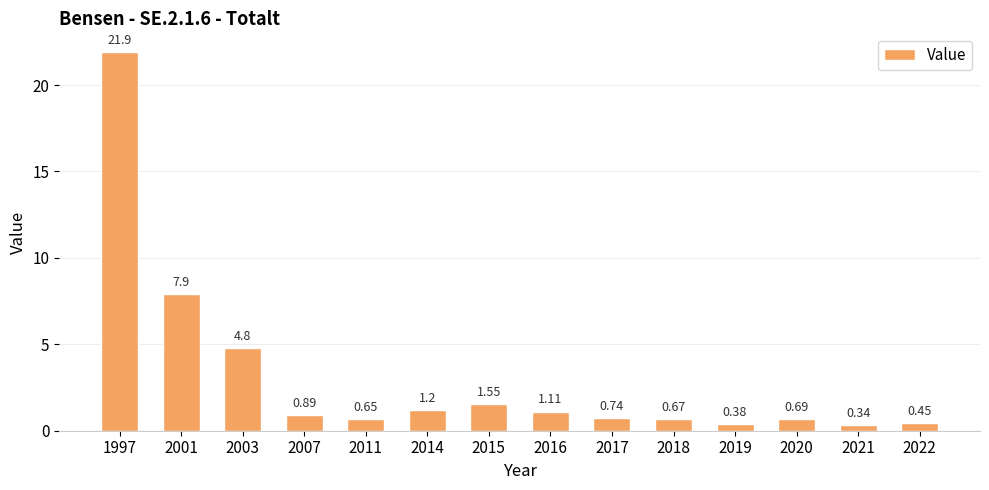

What is the maximum value shown in the chart?

21.9